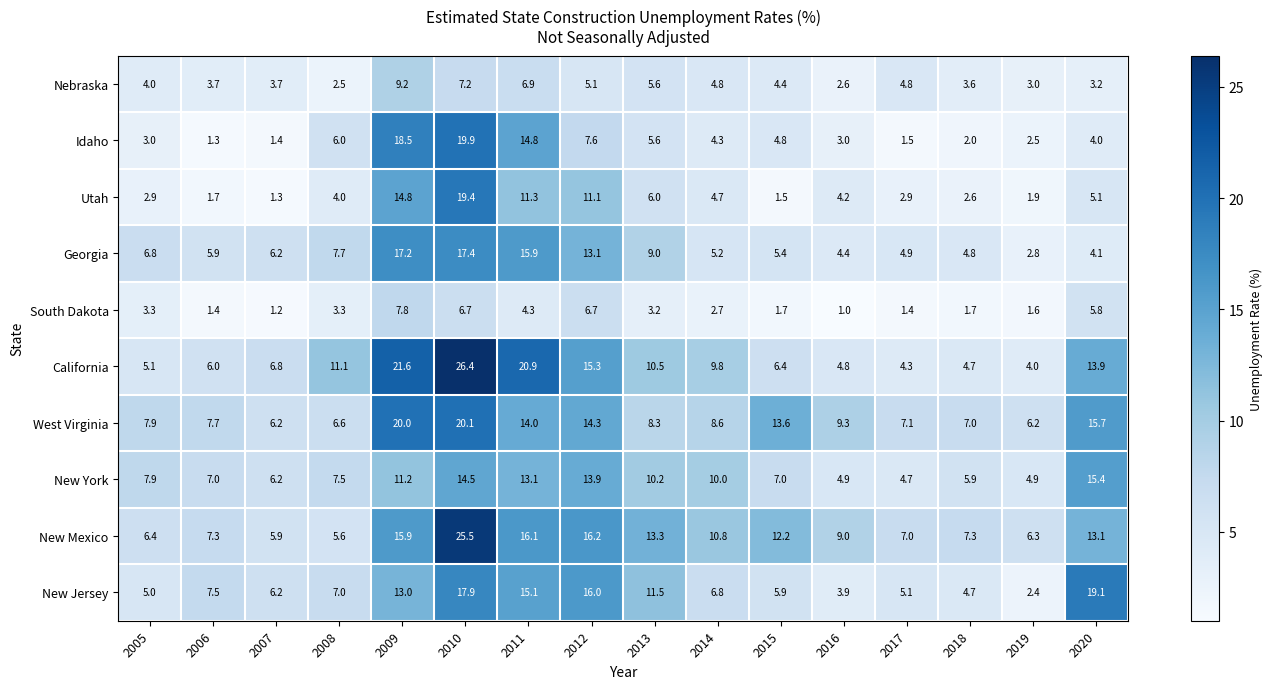

The value of West Virginia at 2019 is 9.8. True or false?

False